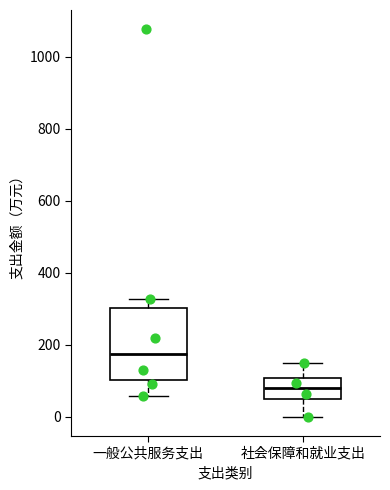

Where does the median line of the box for 社会保障和就业支出 sit on the y-axis? The values are not printed on the chart, so give them approximately, as read against the axis.

80